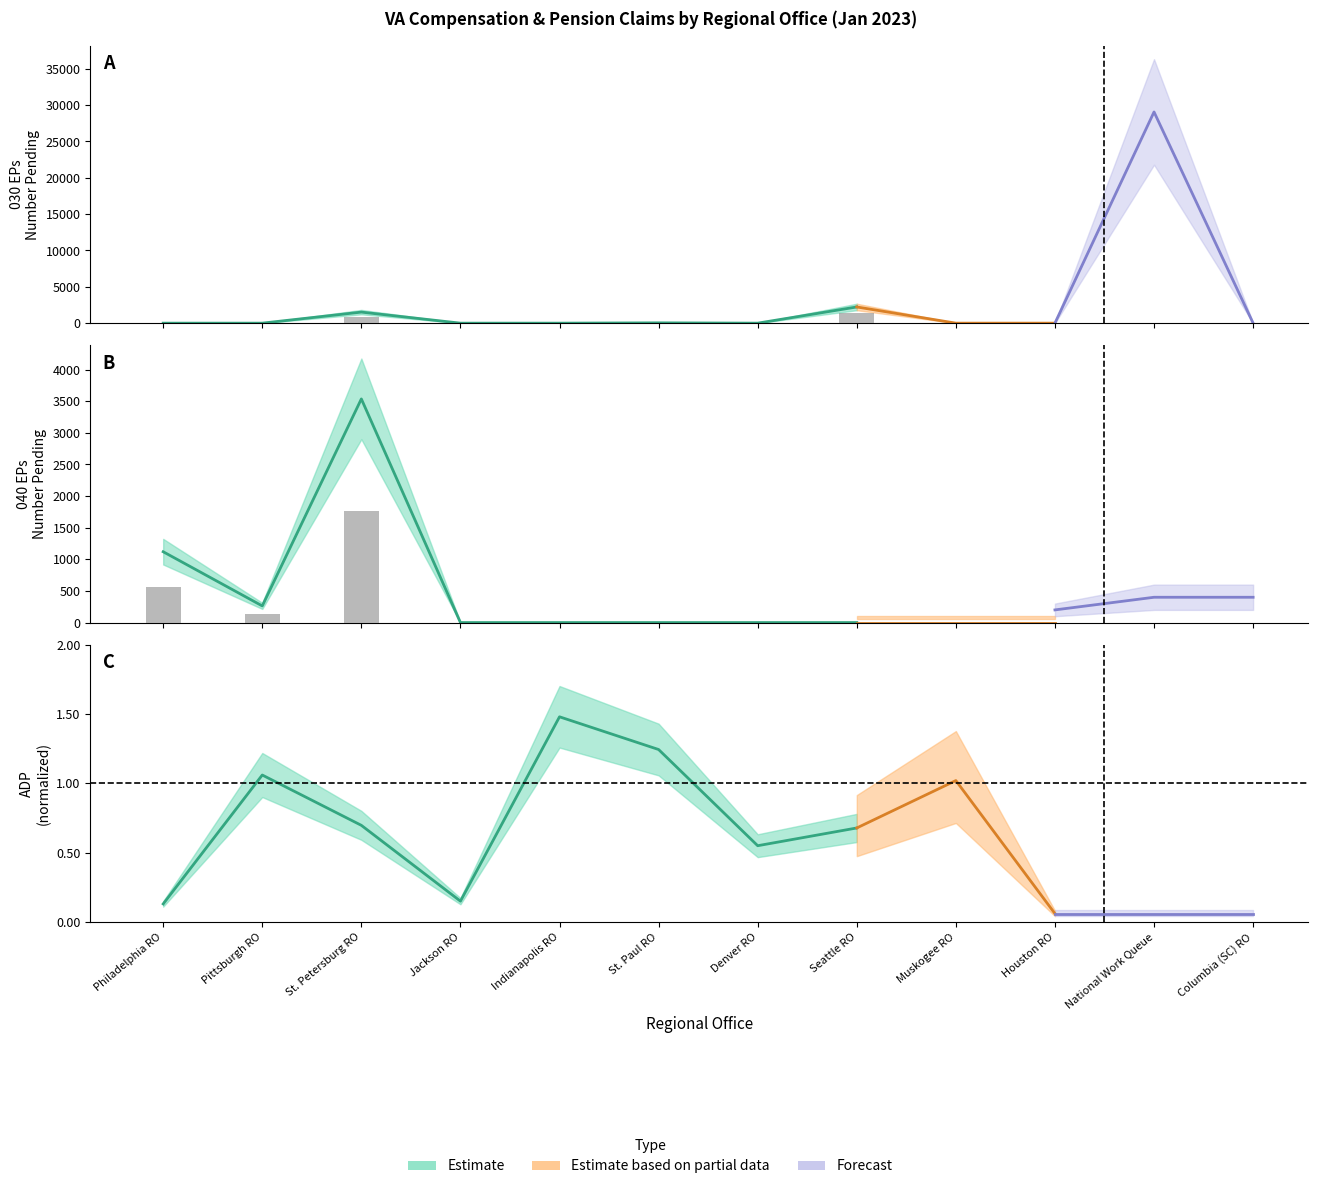

Which series has the widest spread of values?

040 EPs Pending (Estimate)